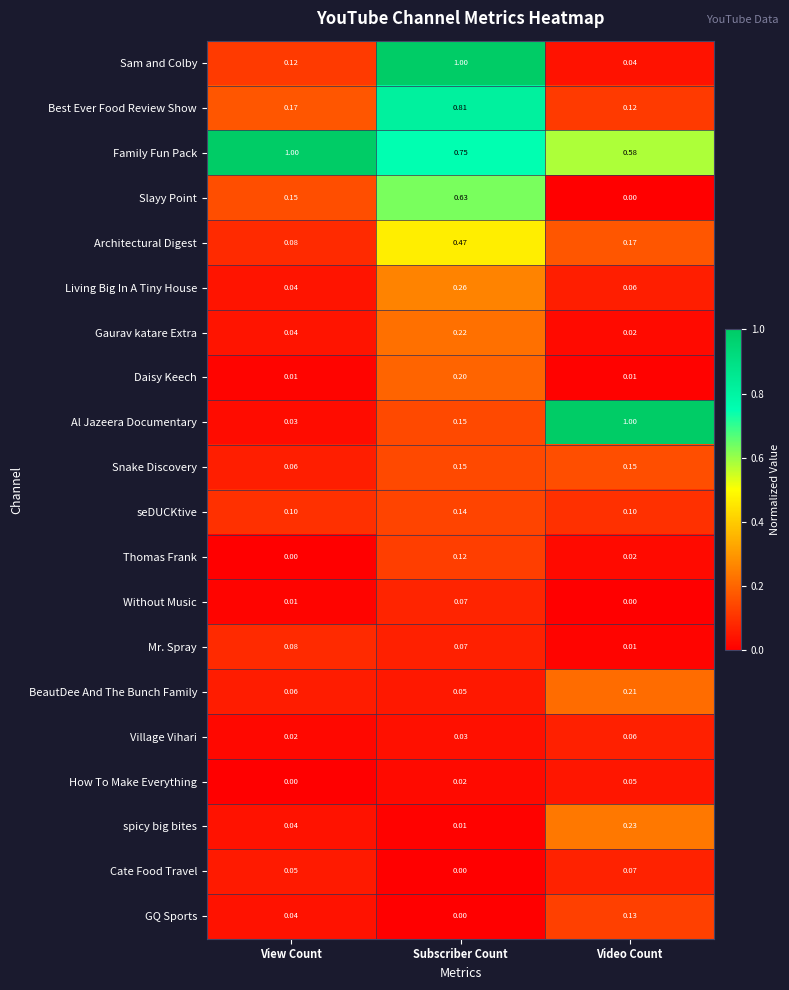

Which series has the widest spread of values?

Al Jazeera Documentary